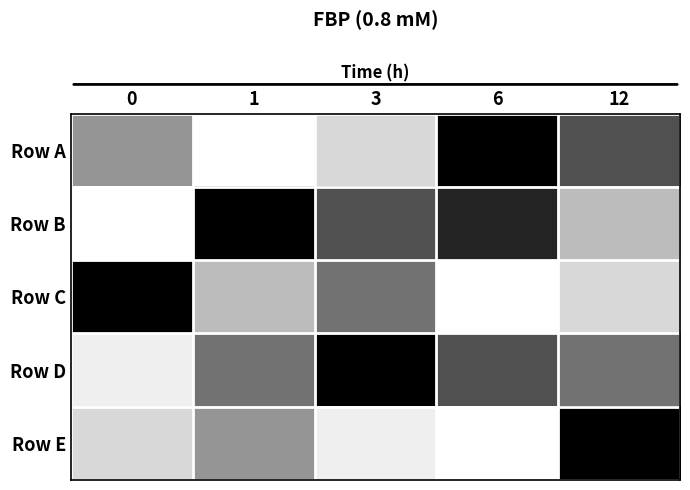

Which category has the highest value across all series?

6